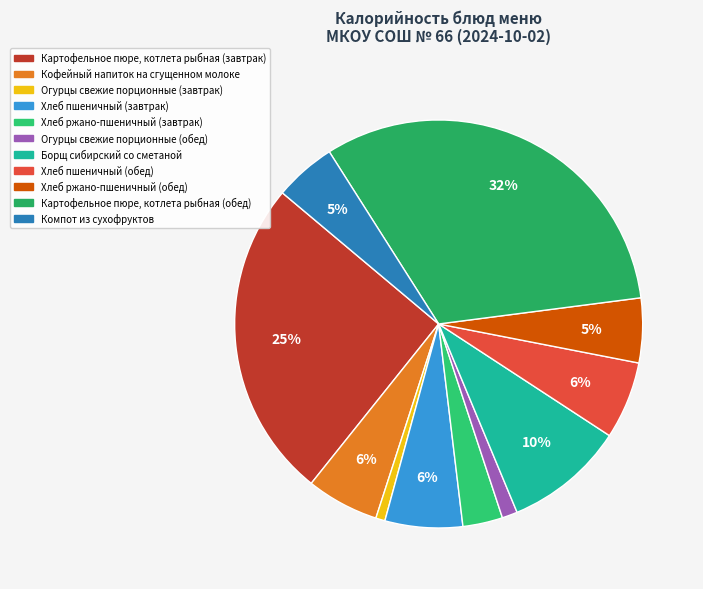

To the nearest percent, what is the difference between the largest and smallest slice percentages?

31%